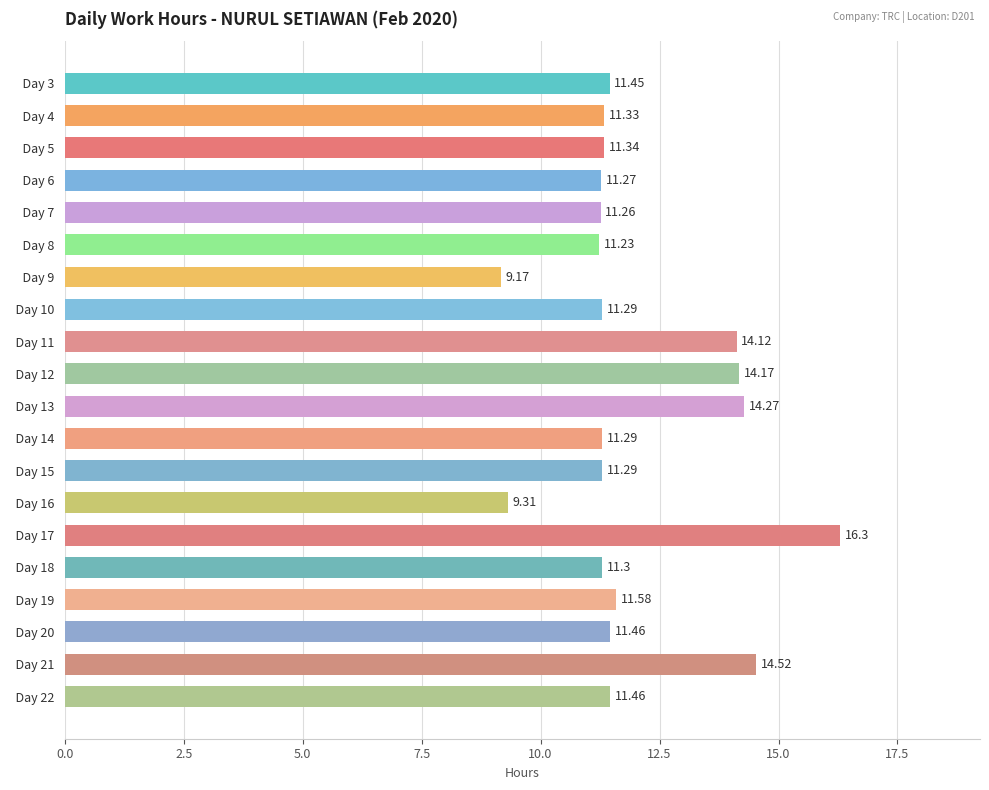

What is the difference between the maximum and minimum values?

7.1